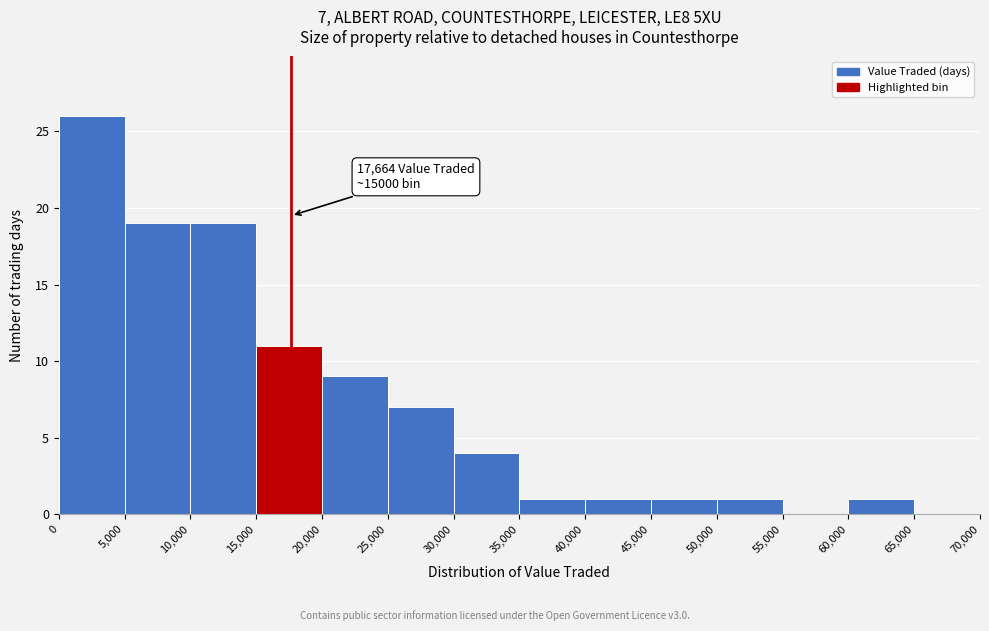

Which range on the x-axis has the tallest bar?

0 to 5,000